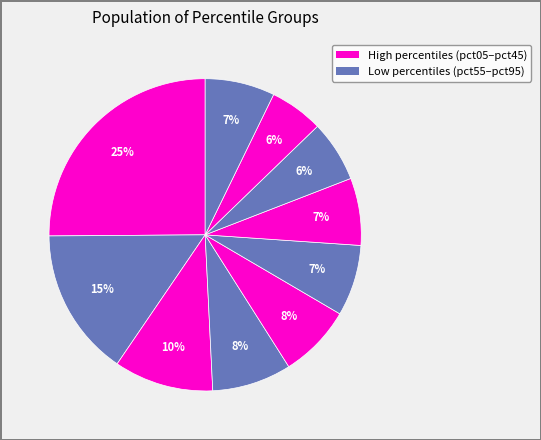

How many slices are in this pie chart?

10